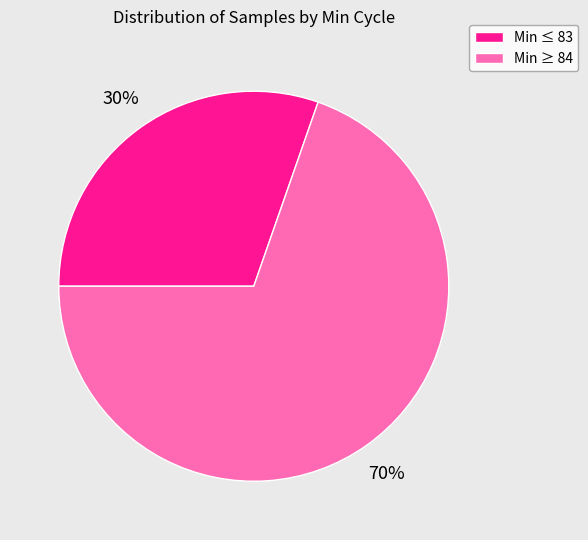

True or false: Min ≤ 83 accounts for 43% of the total.

False